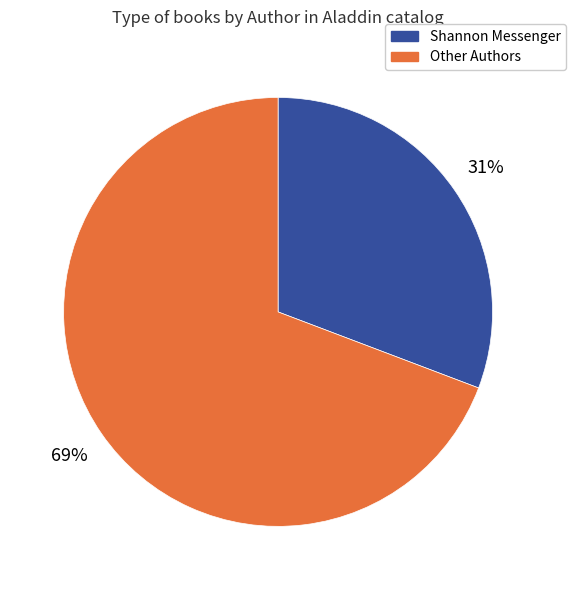

What is the smallest slice in the pie chart?

Shannon Messenger